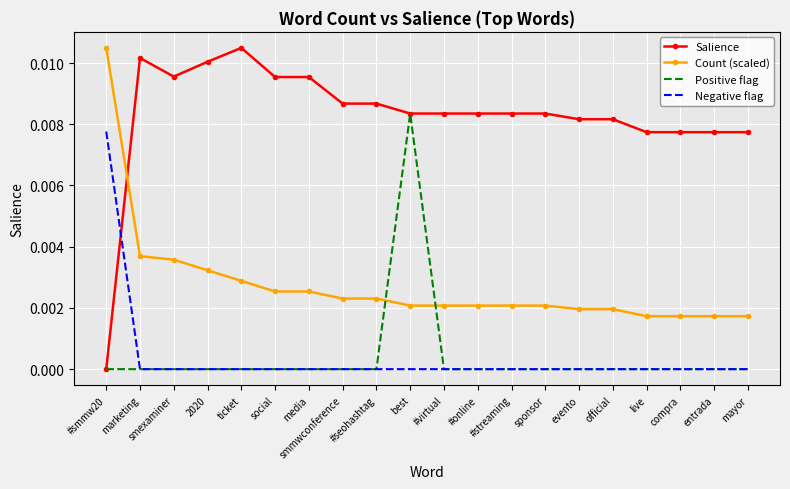

At which label does Positive flag reach its peak?

best